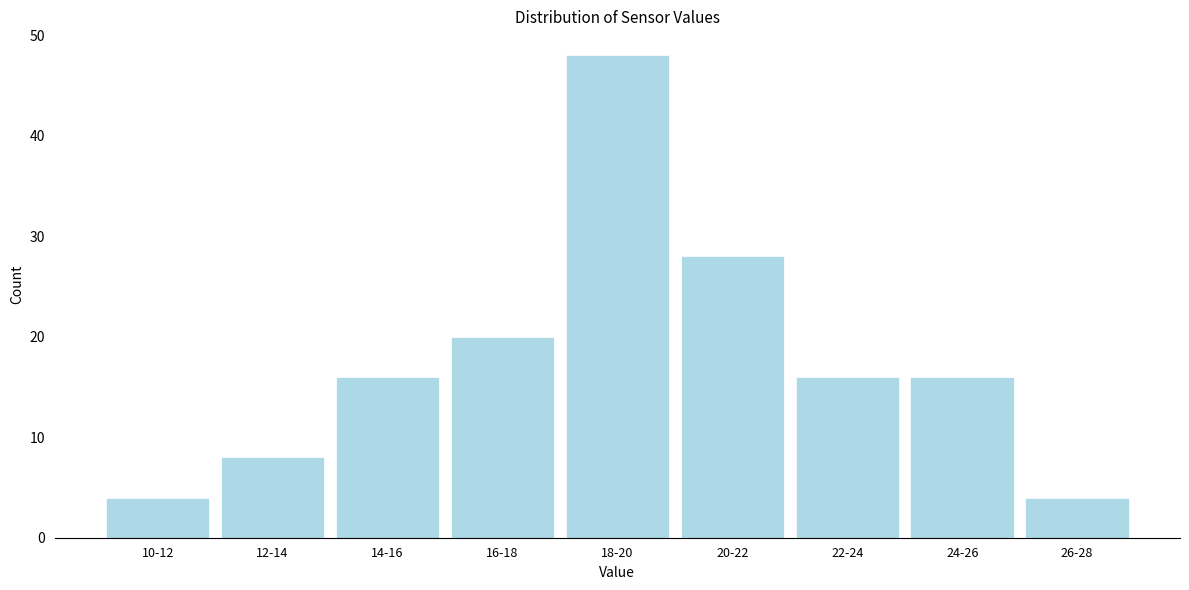

Reading left to right, extract all data points from this chart.

4	8	16	20	48	28	16	16	4